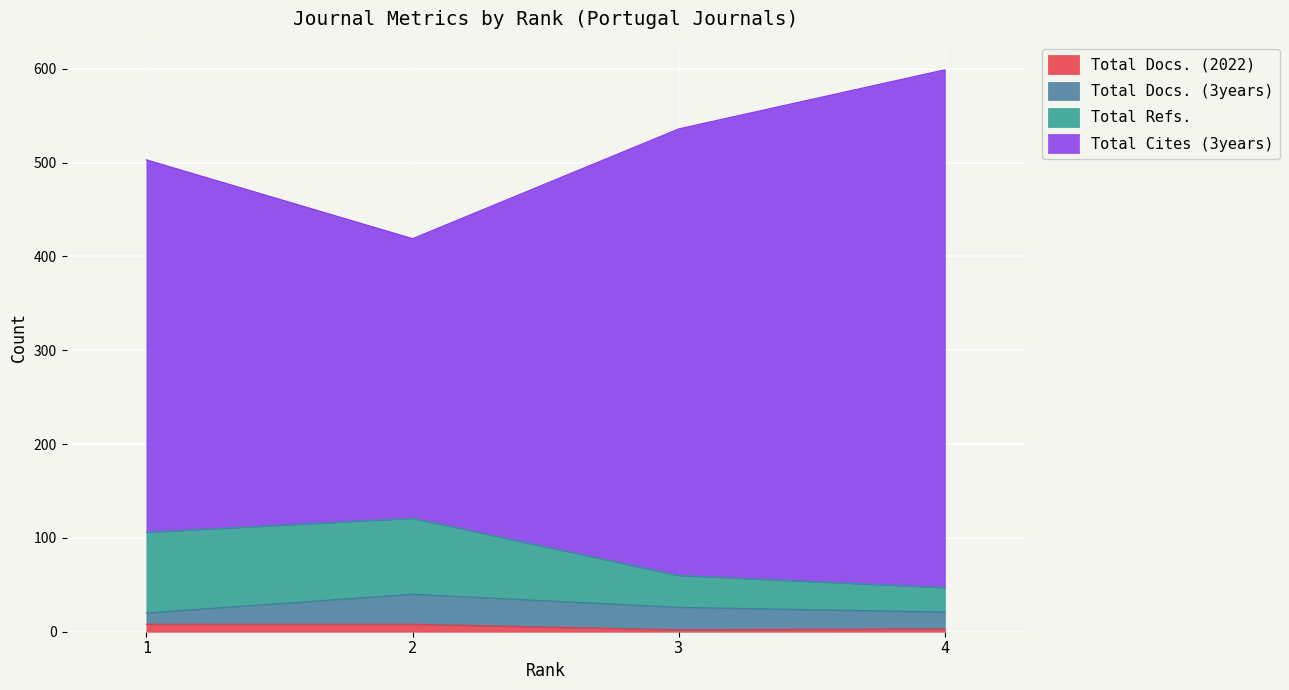

At which label is Total Cites (3years) closest to 509?

1